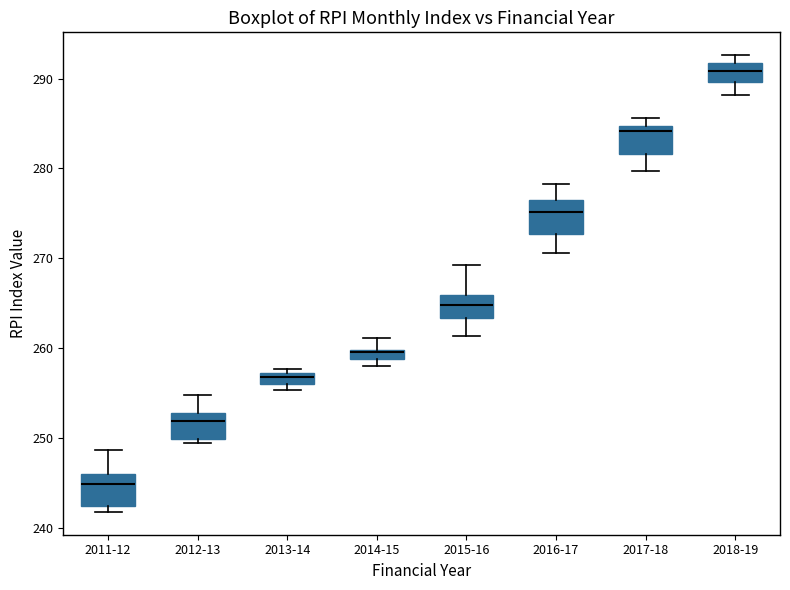

Where does the median line of the box for 2012-13 sit on the y-axis? The values are not printed on the chart, so give them approximately, as read against the axis.

252